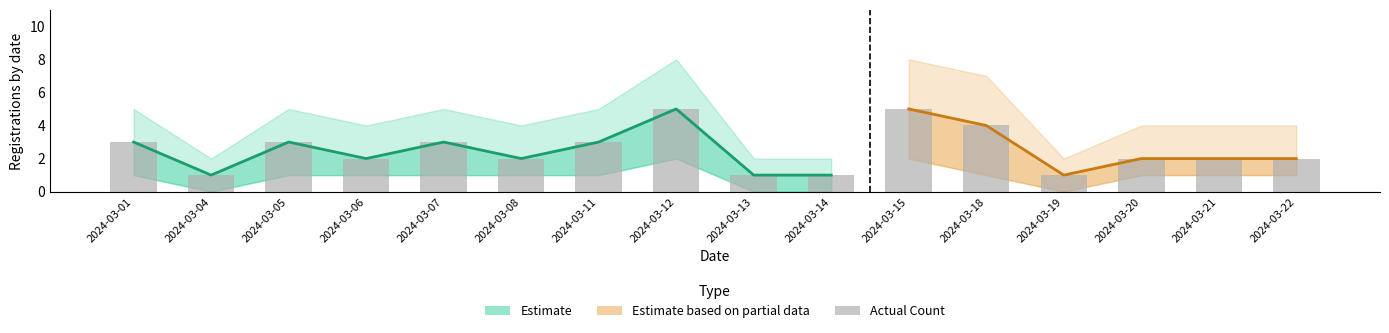

What is the ratio of the value at 2024-03-01 to the value at 2024-03-20?

1.5